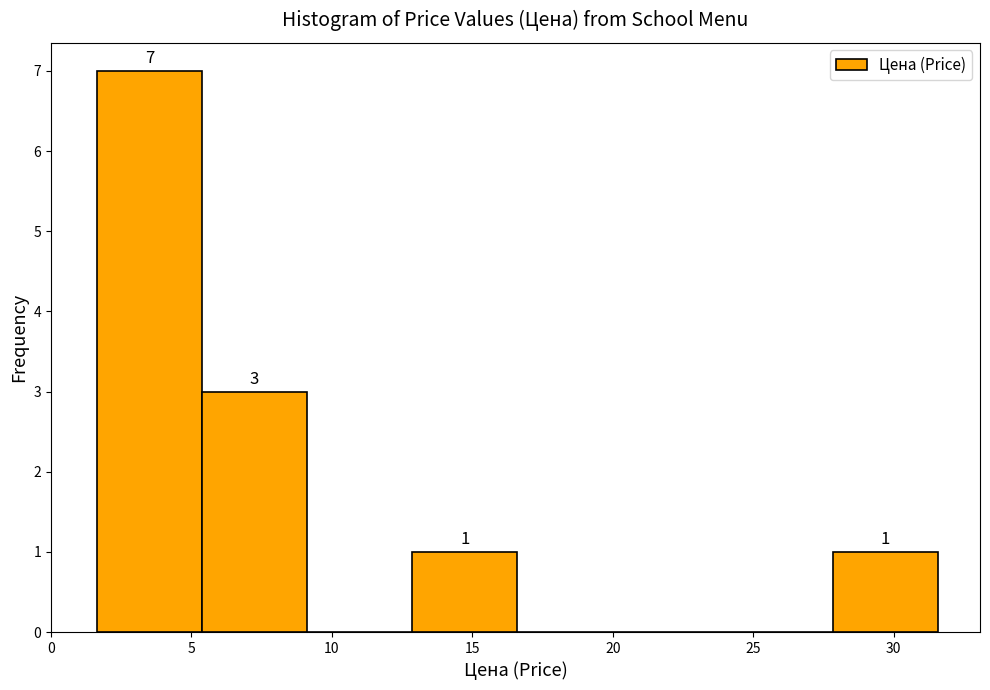

Over which range of the x-axis is the bar tallest?

1.5 to 5.5